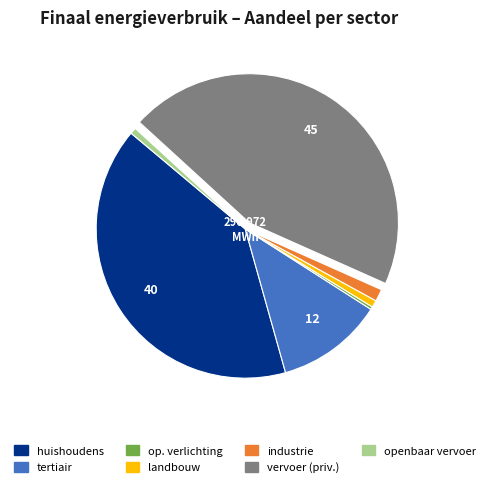

Is there any slice that represents more than half of the pie?

No